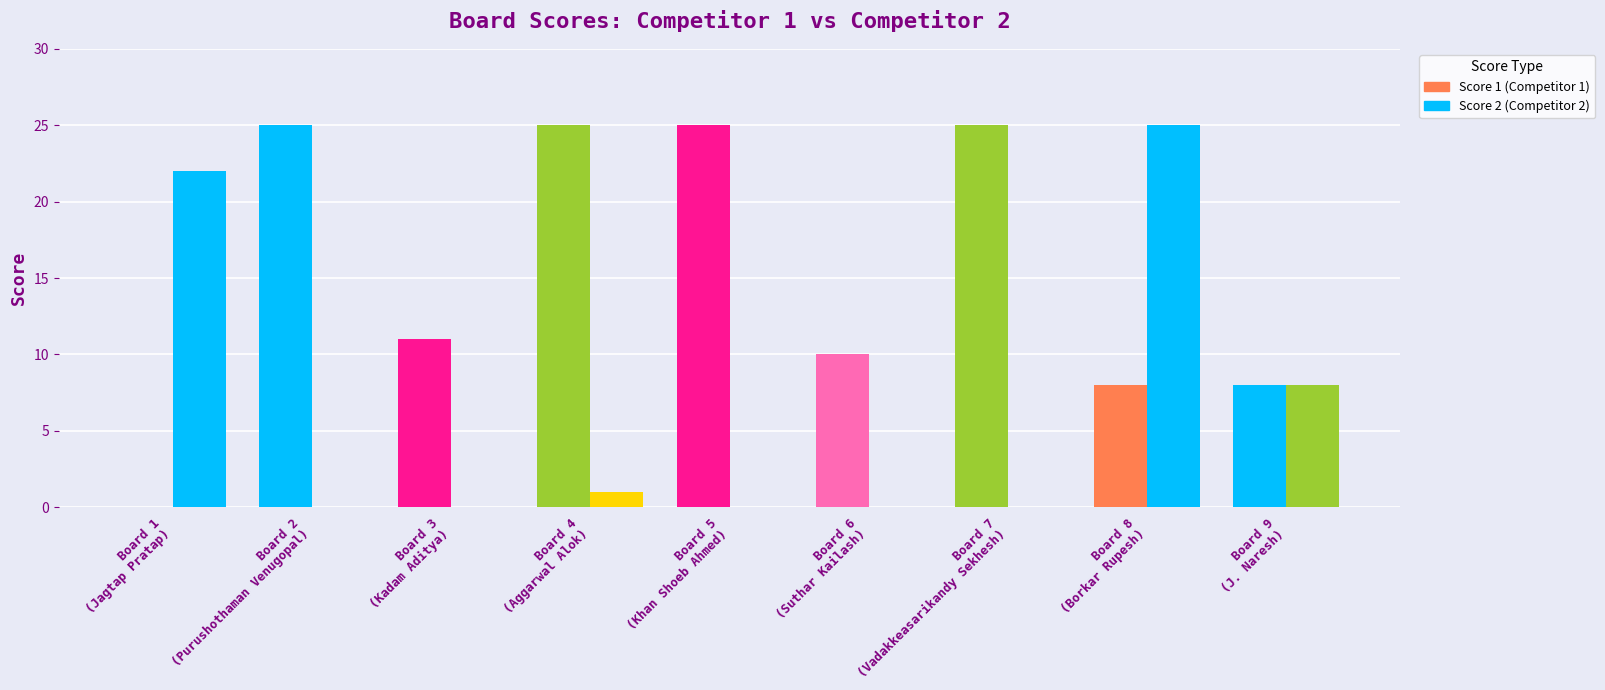

List the series in order of their overall mean, lowest first.

Score 2, Score 1